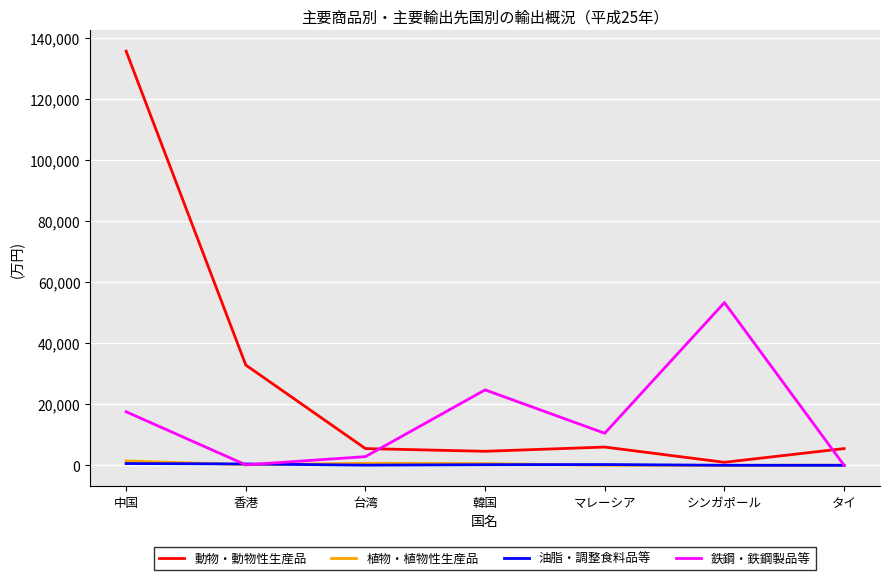

What is the maximum value for 鉄鋼・鉄鋼製品等?

53377